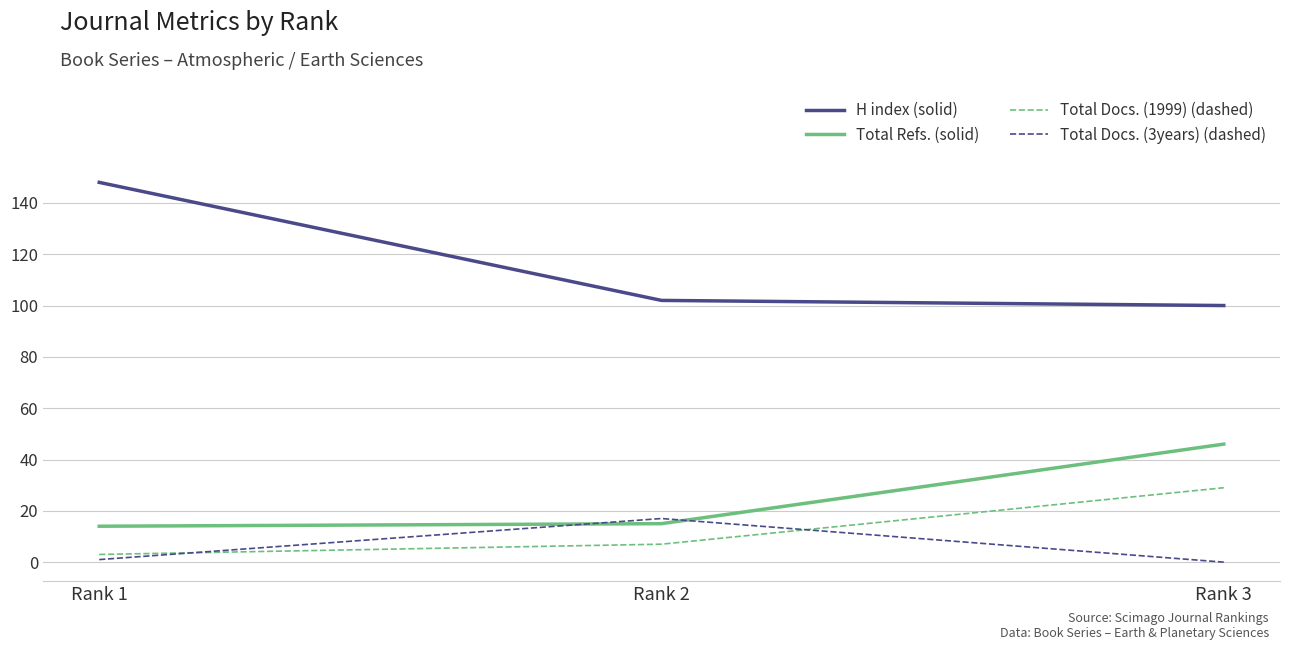

List the series in order of their peak value, lowest first.

Total Docs. (3years) (dashed), Total Docs. (1999) (dashed), Total Refs. (solid), H index (solid)